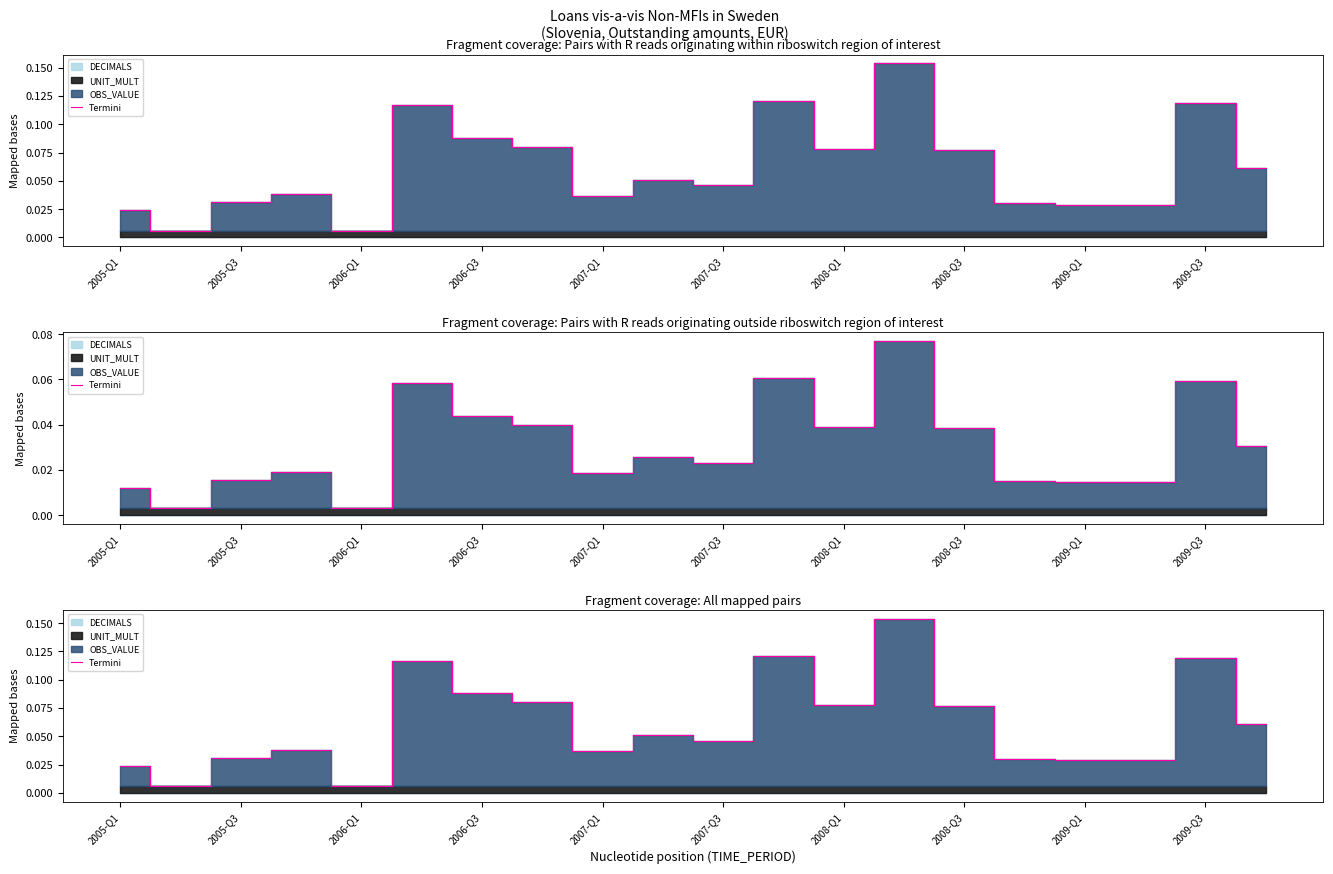

How many lines are shown in the chart?

1